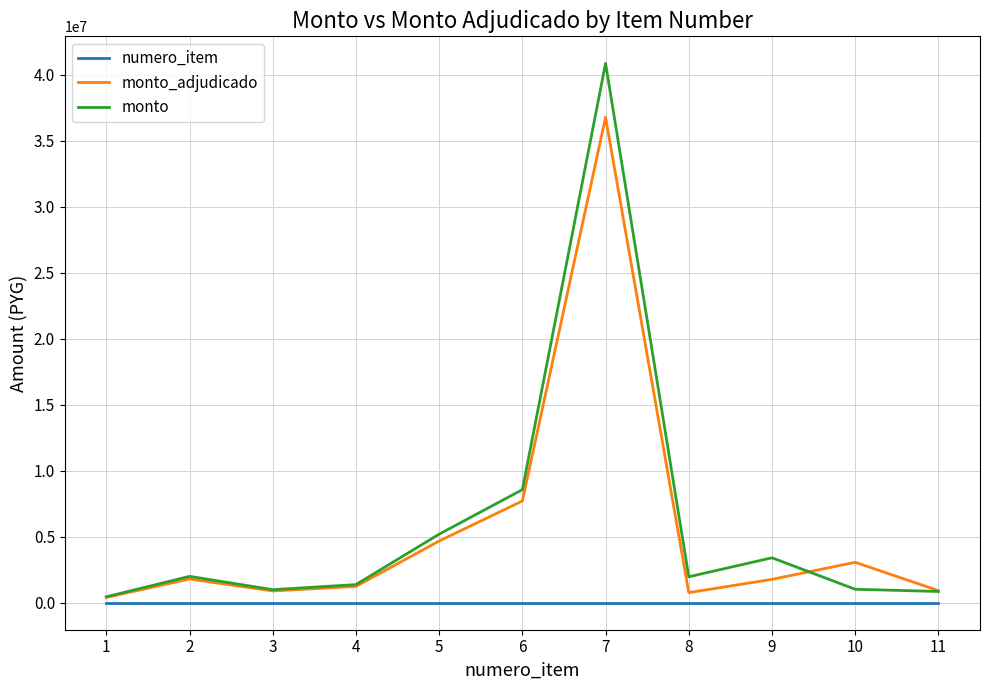

In monto, how many points are higher than both neighbors (excluding endpoints)?

3